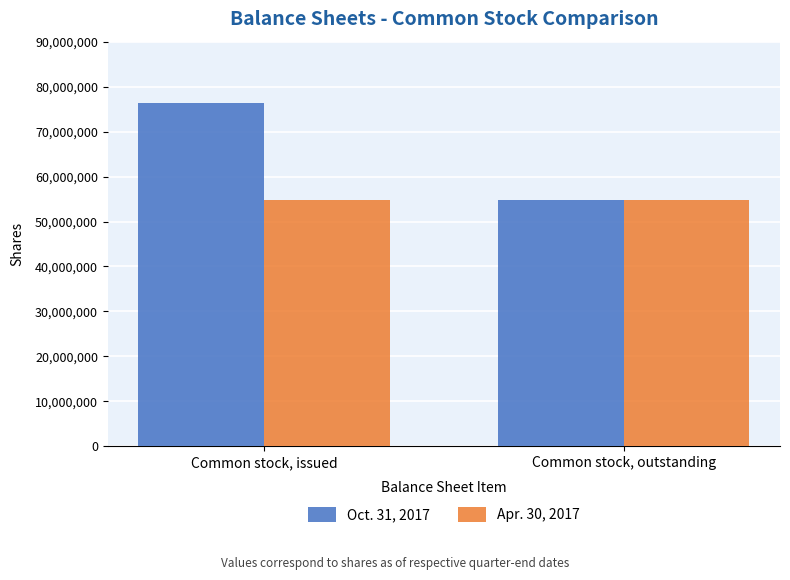

Is it true that Apr. 30, 2017 equals 54836726 at Common stock, issued?

True